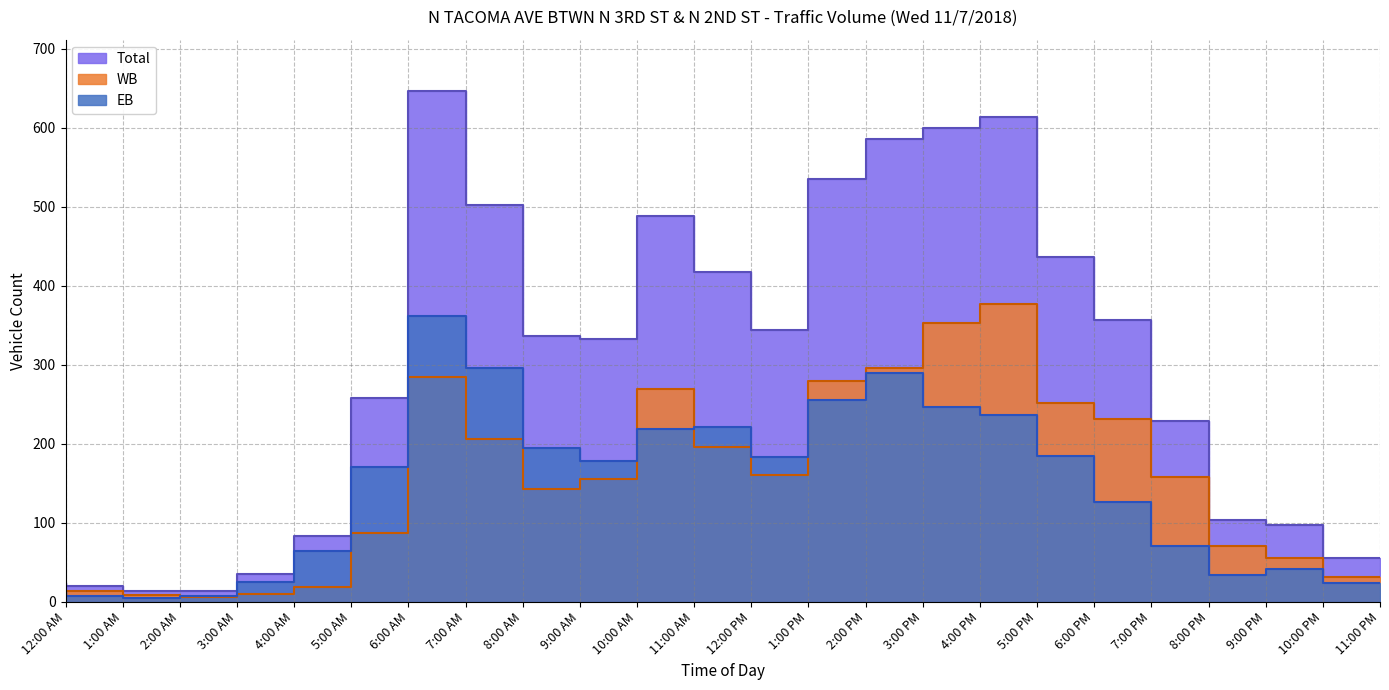

What is the difference between the highest and lowest values at 9:00 AM?

51